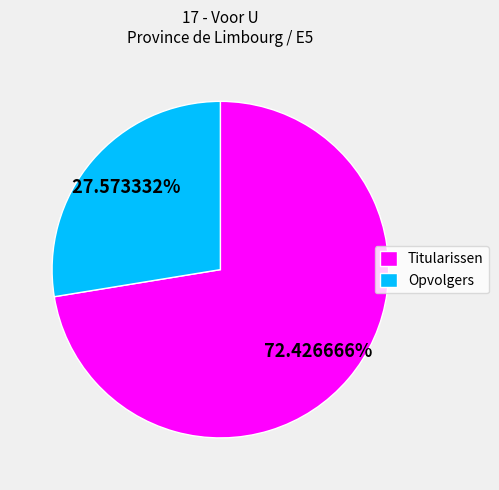

Approximately how many times larger is the value at Titularissen compared to Opvolgers?

2.6